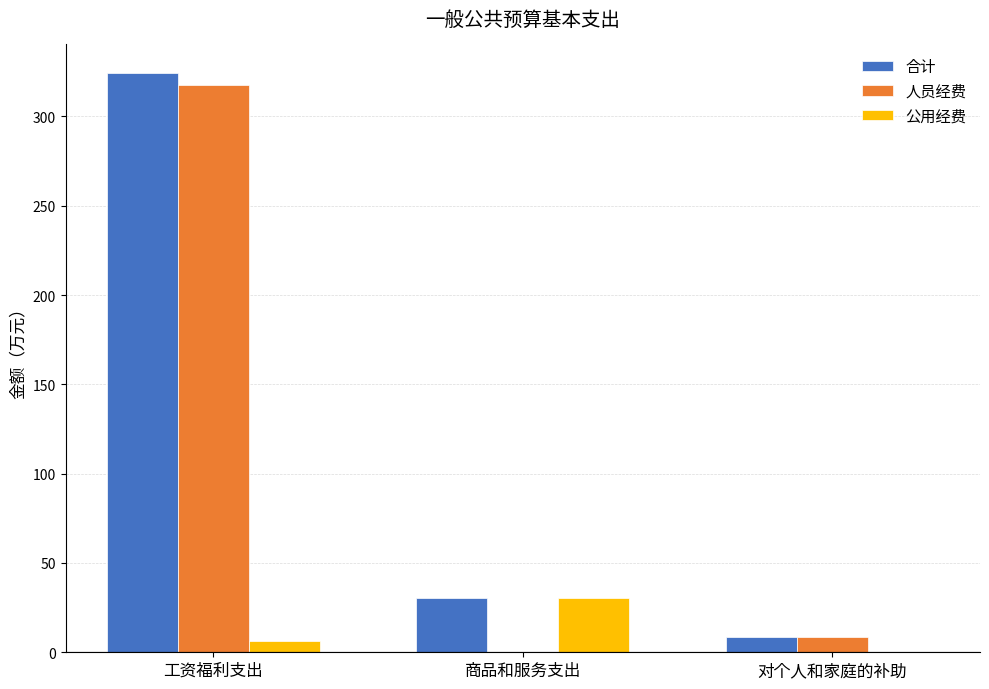

Which category has the highest value in the 人员经费 series?

工资福利支出